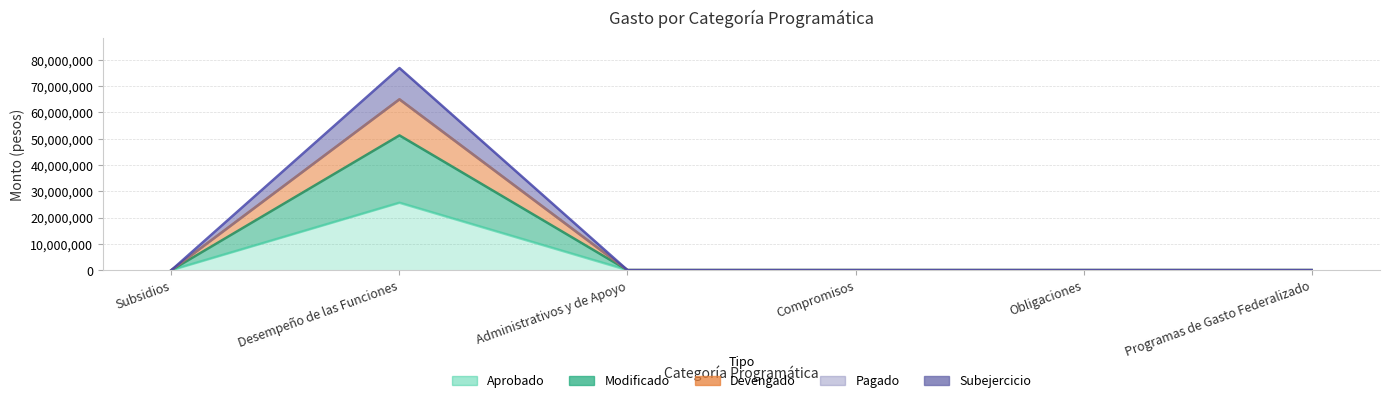

What is the label of the 1st point from the left?

Subsidios